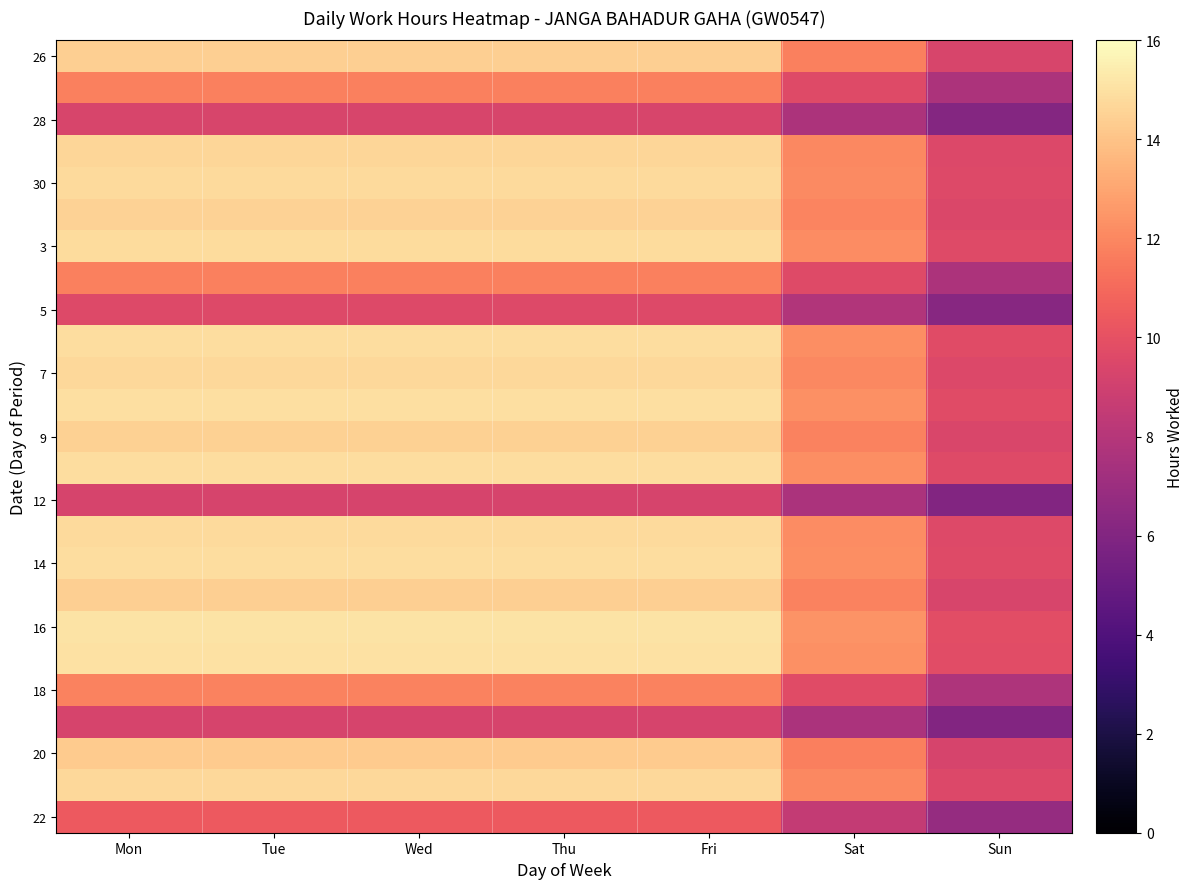

Between Sun and Thu, which is larger?

Thu